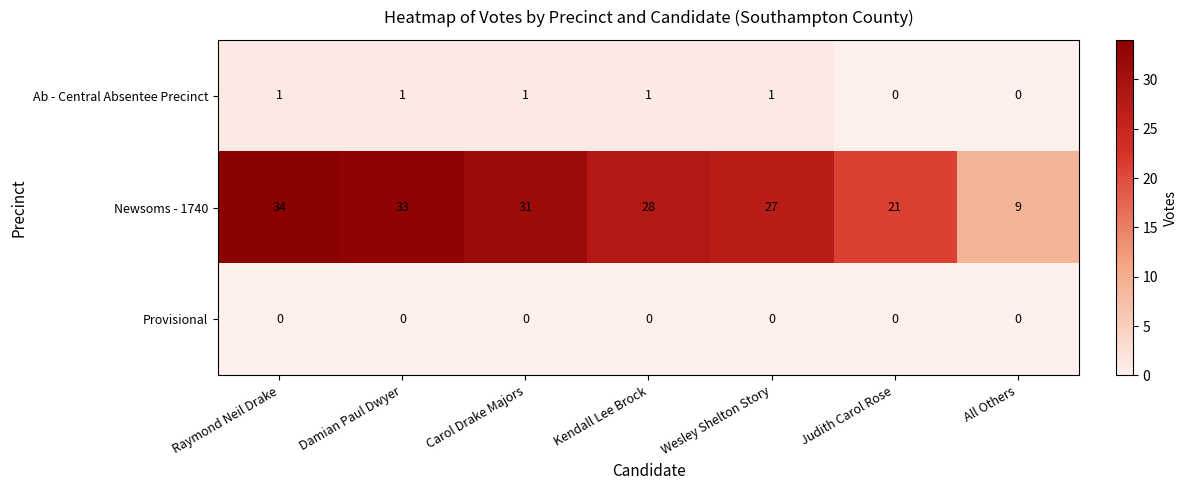

At how many categories does at least one series exceed 24?

5